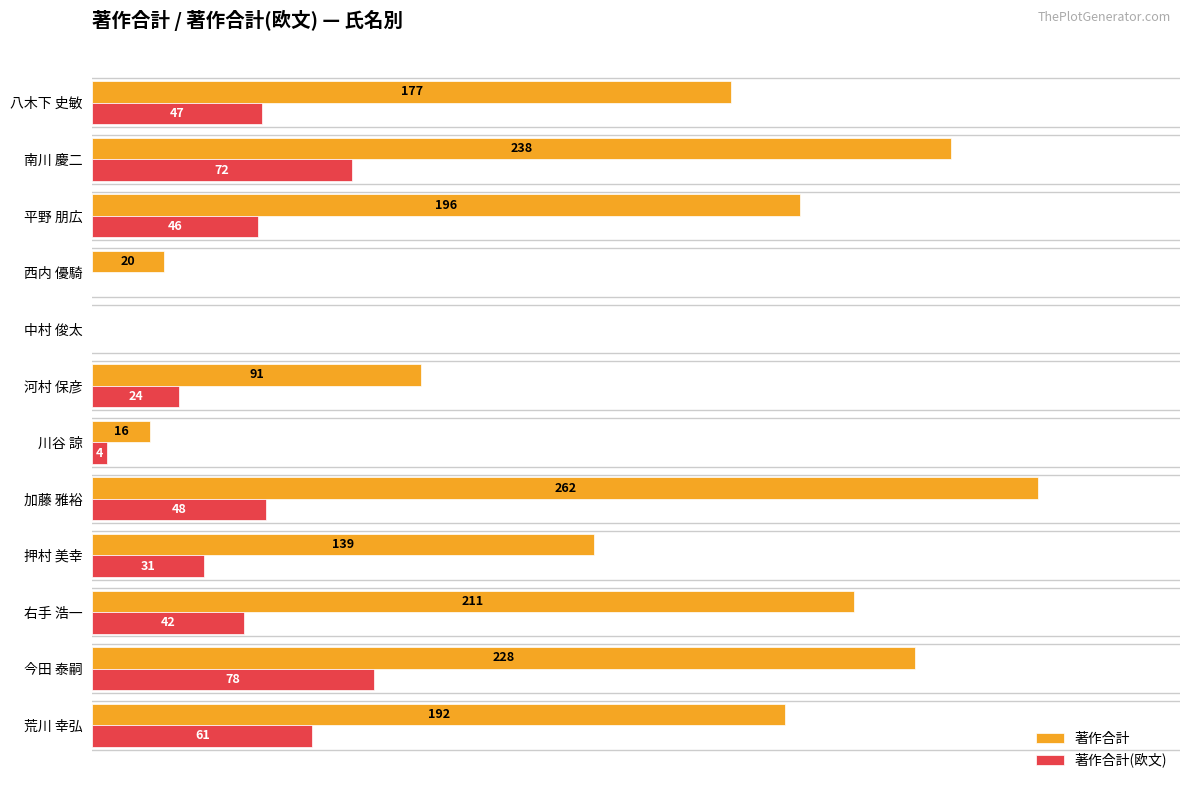

Which series has the largest total across all categories?

著作合計